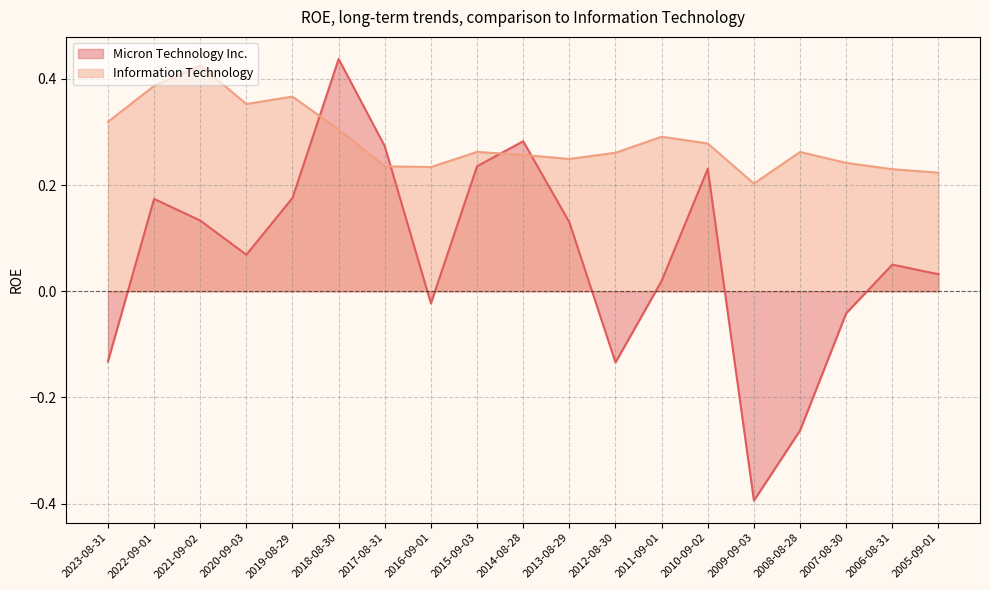

What is the sum of the Information Technology values at 2012-08-30 and 2013-08-29?

0.5